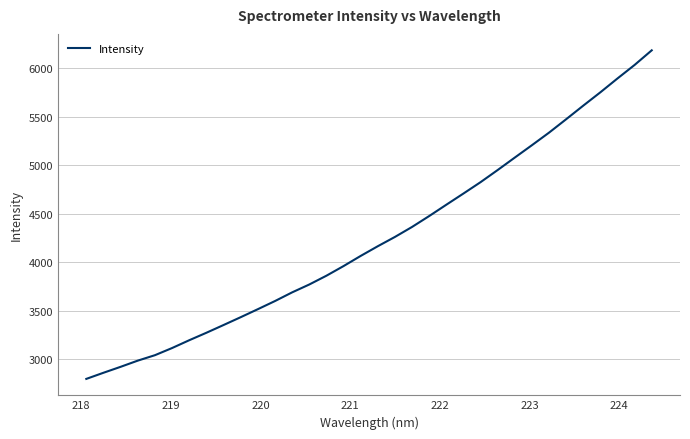

What is the maximum value shown in the chart?

6185.1